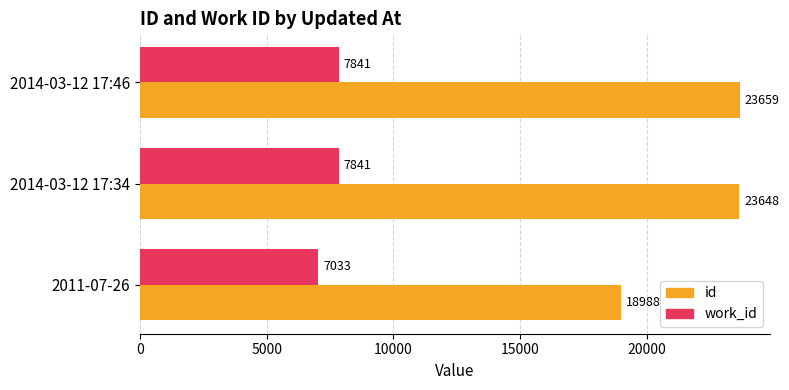

At how many categories does at least one series exceed 14377?

3